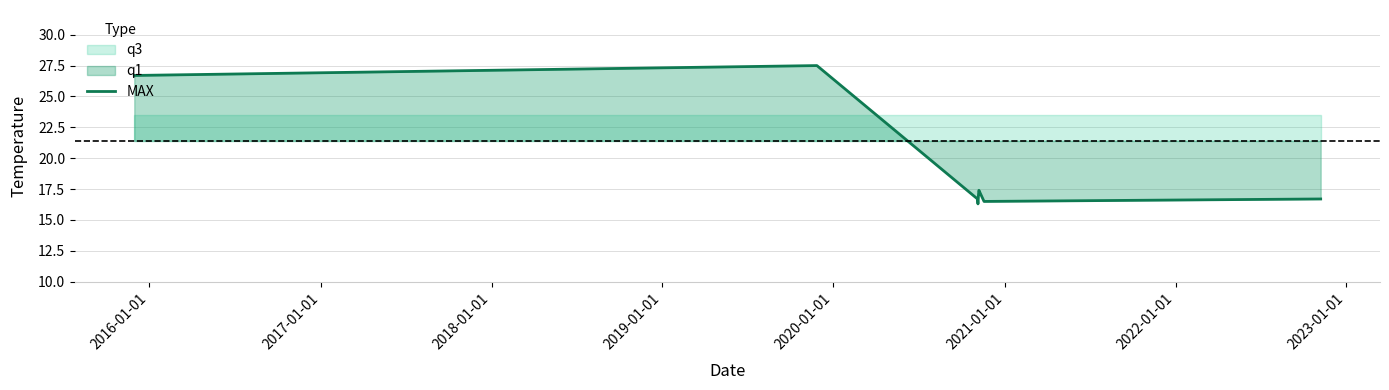

How many points are higher than both their immediate neighbors (excluding endpoints)?

2